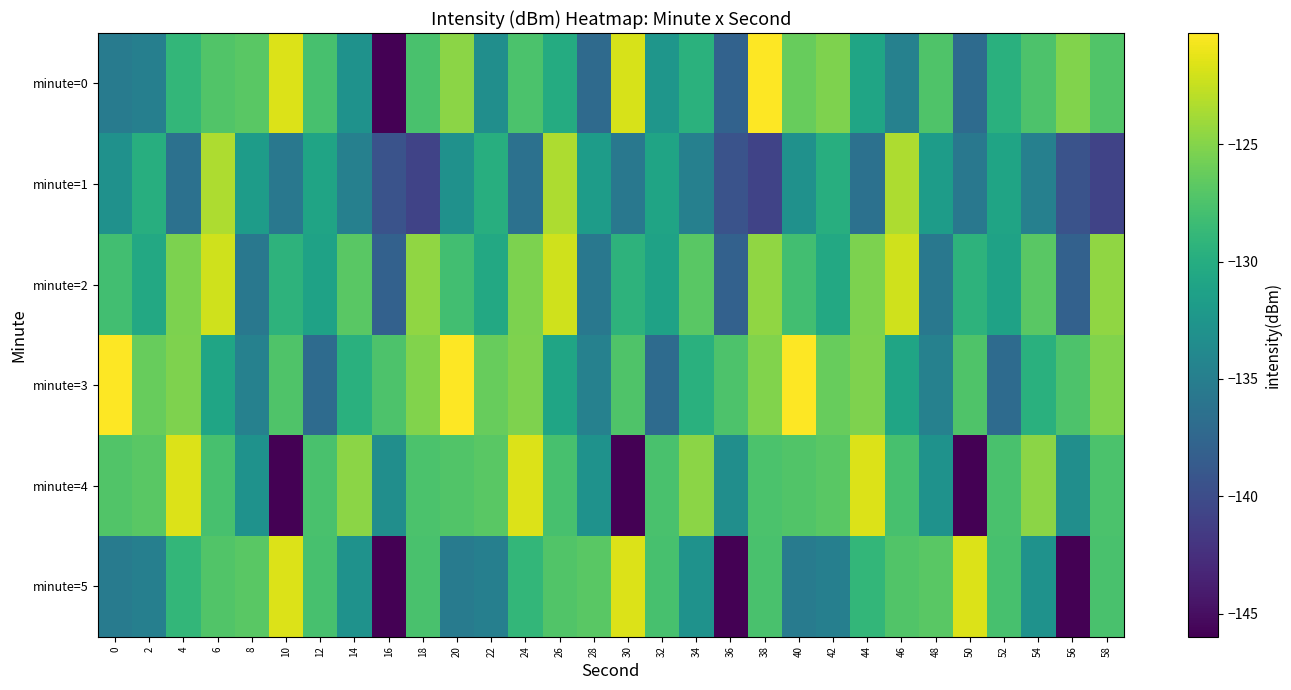

What is the smallest value displayed?

-146.0